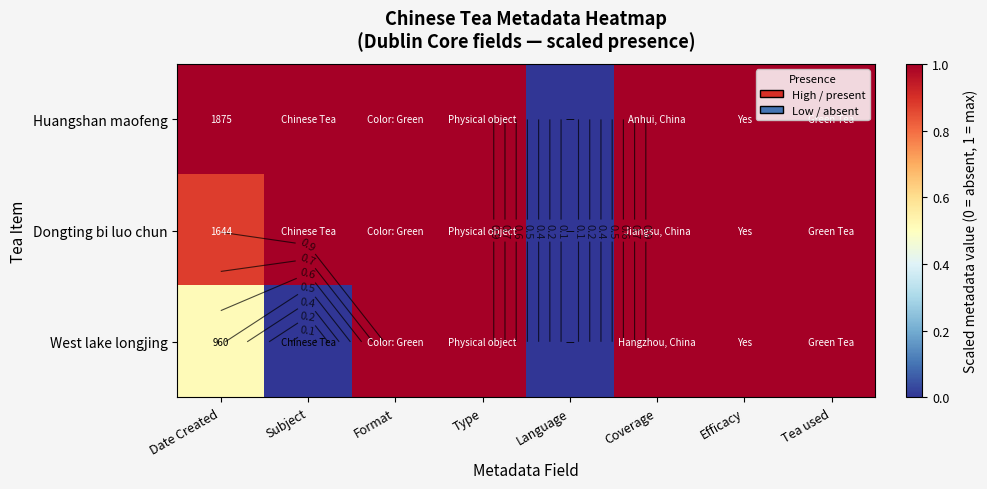

What is the highest value of the West lake longjing series?

1.0